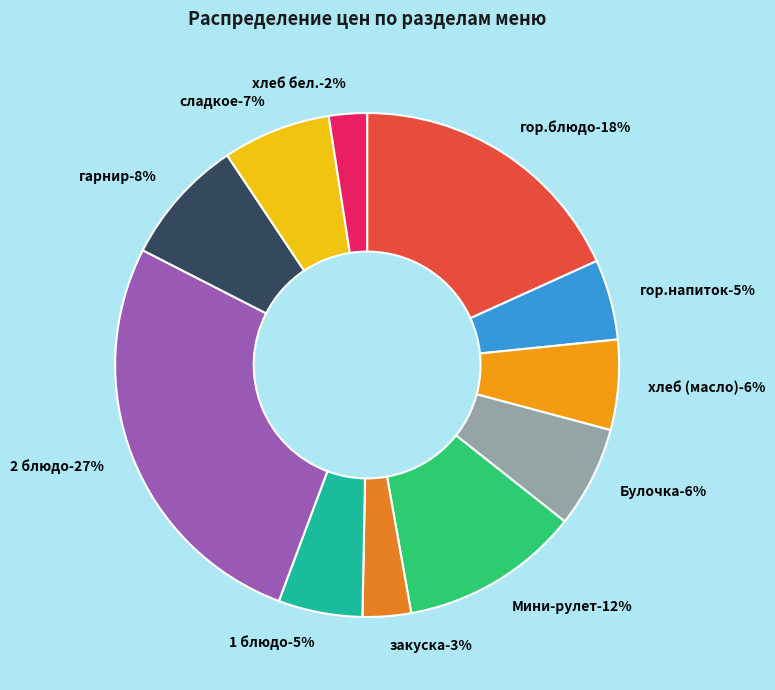

Rank the categories by value from highest to lowest.

2 блюдо, гор.блюдо, Мини-рулет, гарнир, сладкое, Булочка, хлеб (масло), 1 блюдо, гор.напиток, закуска, хлеб бел.